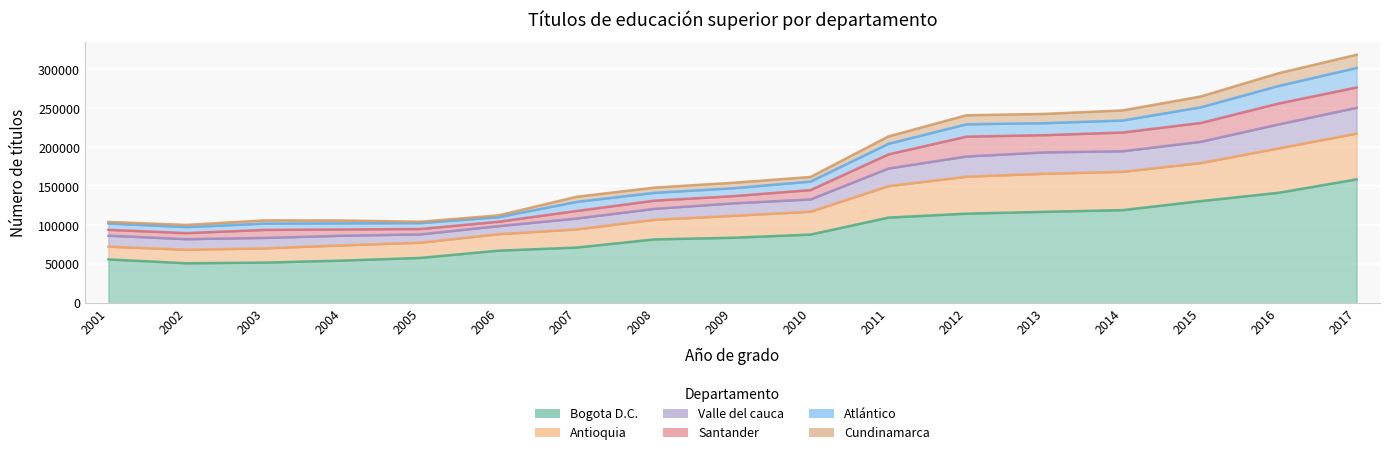

At which category does Valle del cauca reach its first local valley?

2002